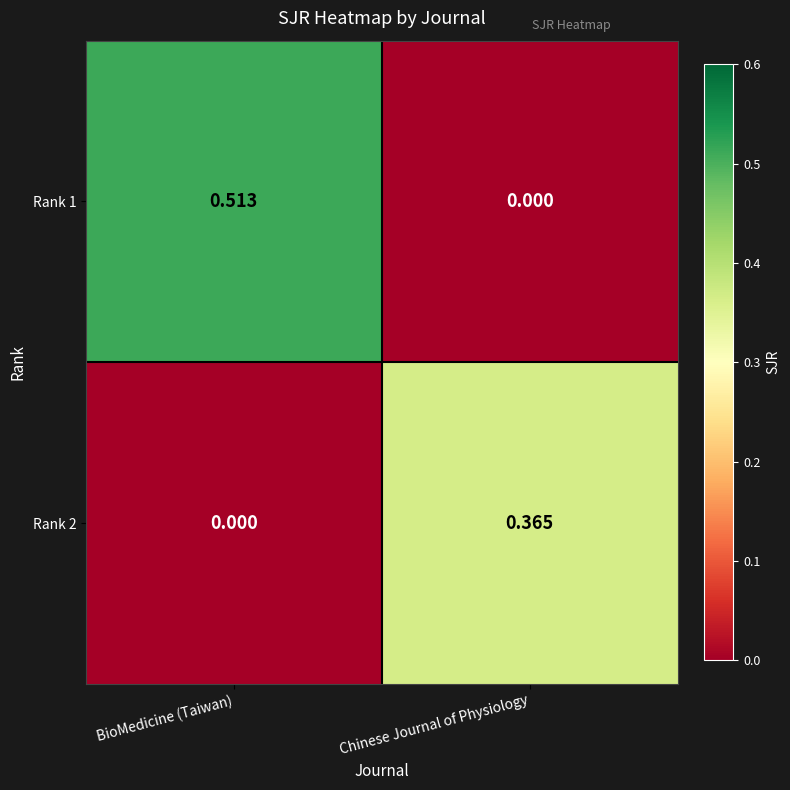

Count the number of categories in the chart.

2